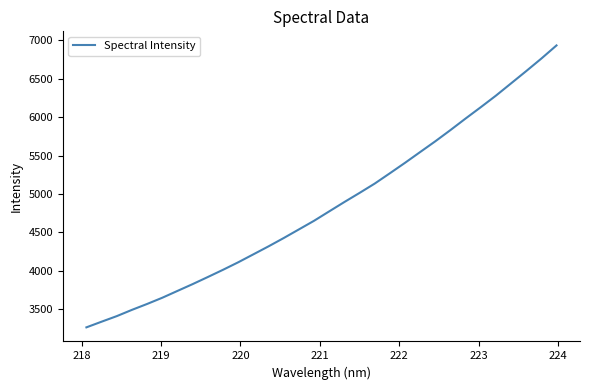

Is this an area chart (filled region under the line)?

No